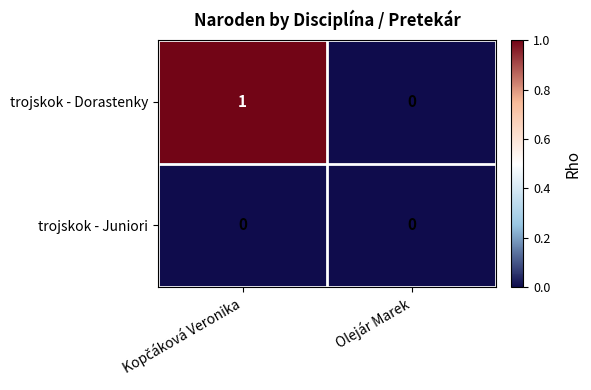

Rank the series by their maximum value, from highest to lowest.

trojskok - Dorastenky, trojskok - Juniori